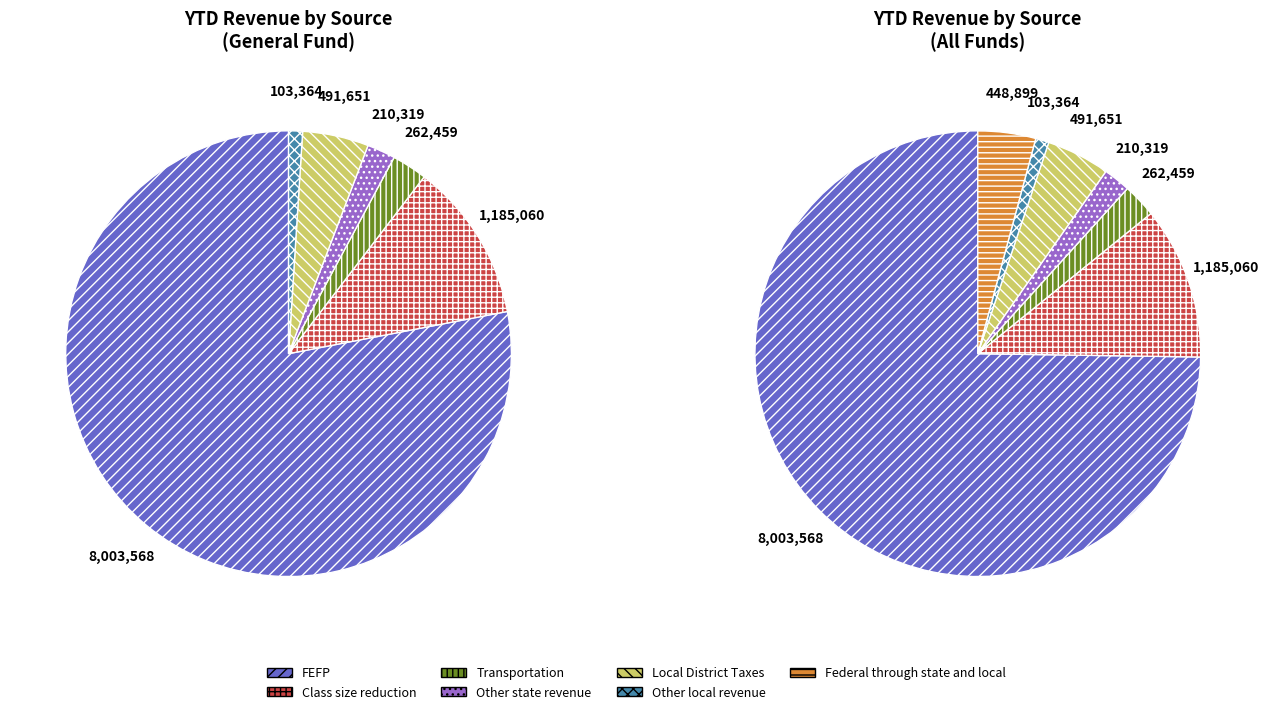

Is it true that Other state revenue is 2% of the pie?

True